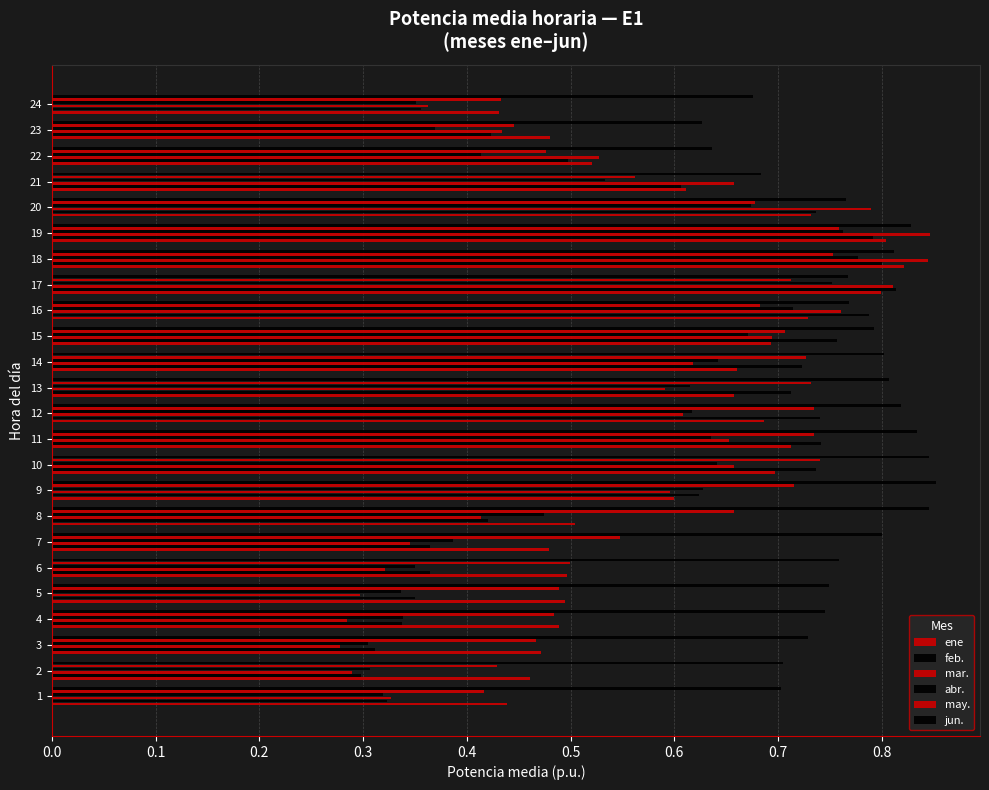

How many data points does each series have?

24